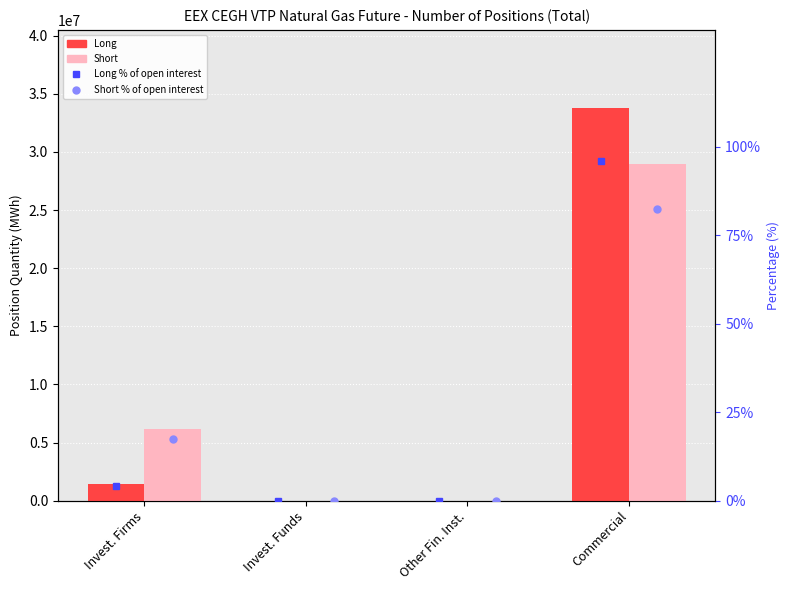

Is it true that Long % of open interest equals 57.6 at Commercial?

False